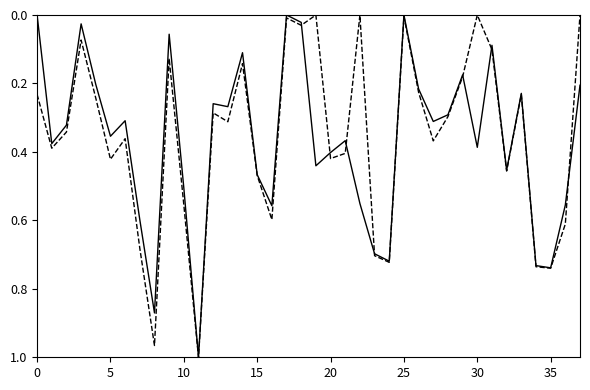

What is the label of the 10th point from the left?

9